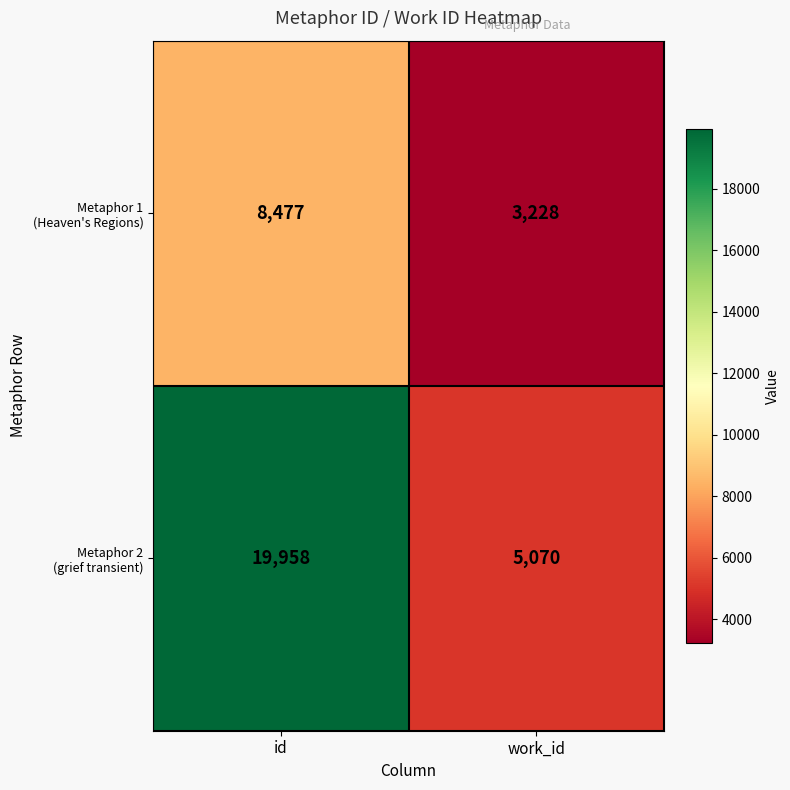

What is the difference between the highest and lowest values at id?

11481